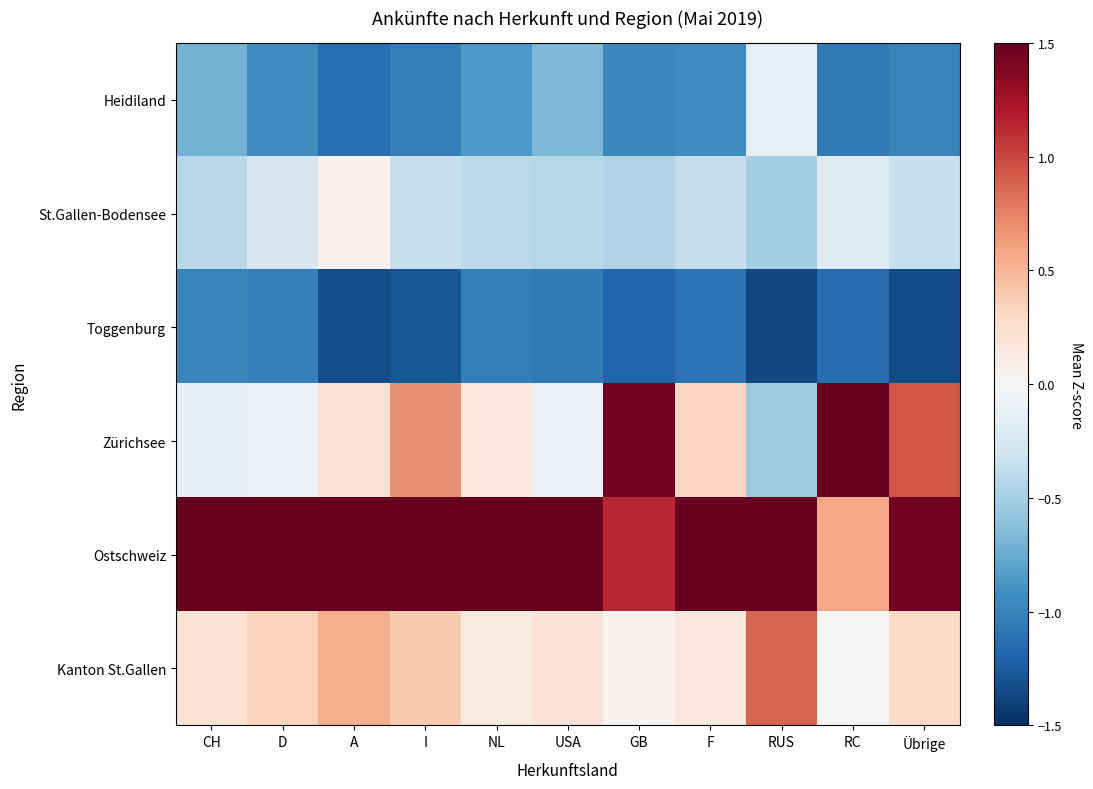

What is the minimum value shown in the chart?

-1.4